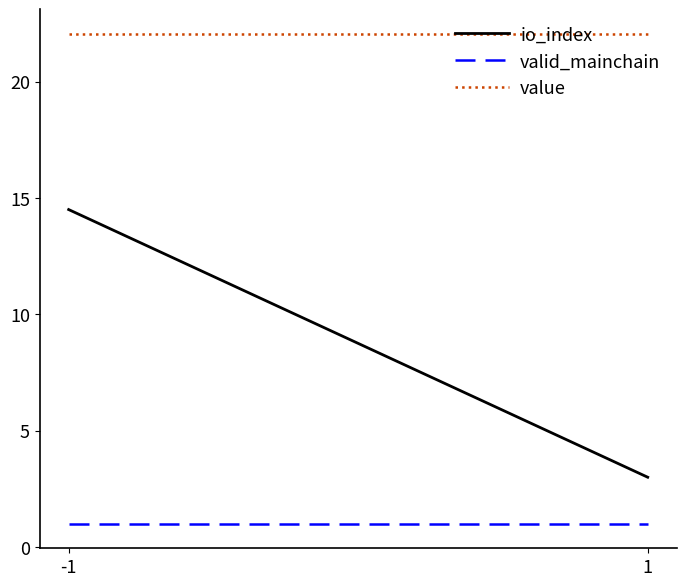

Which series has the largest total across all categories?

value